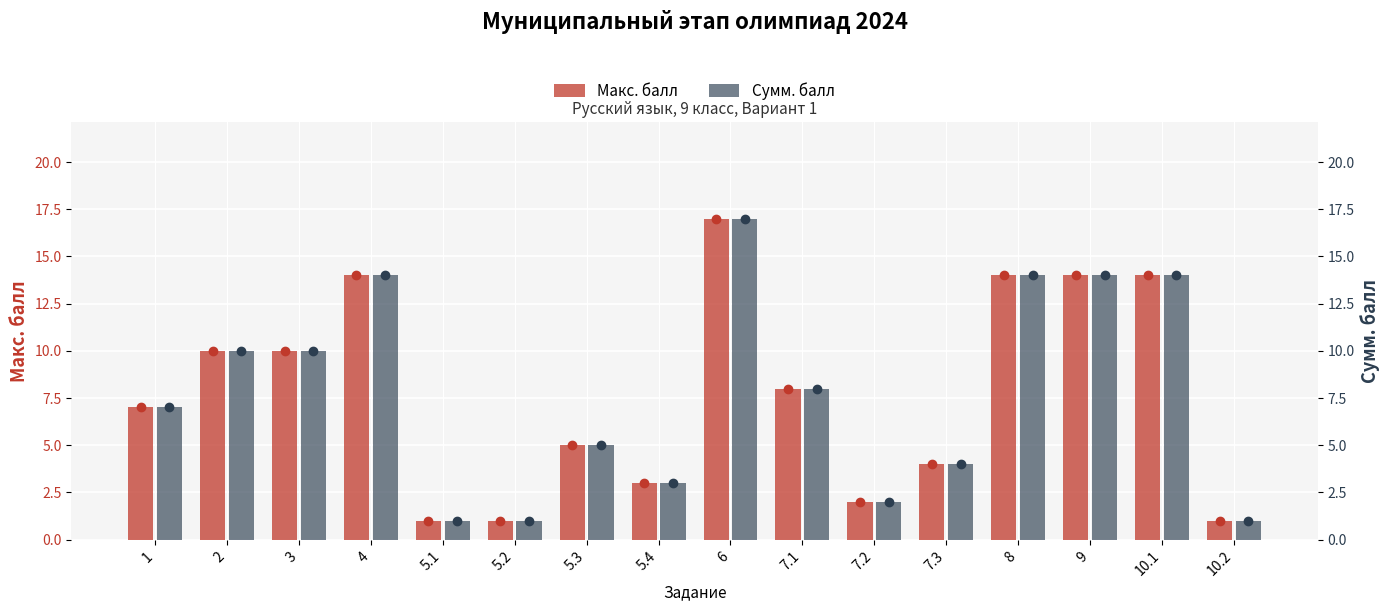

How many bars are there in total?

32